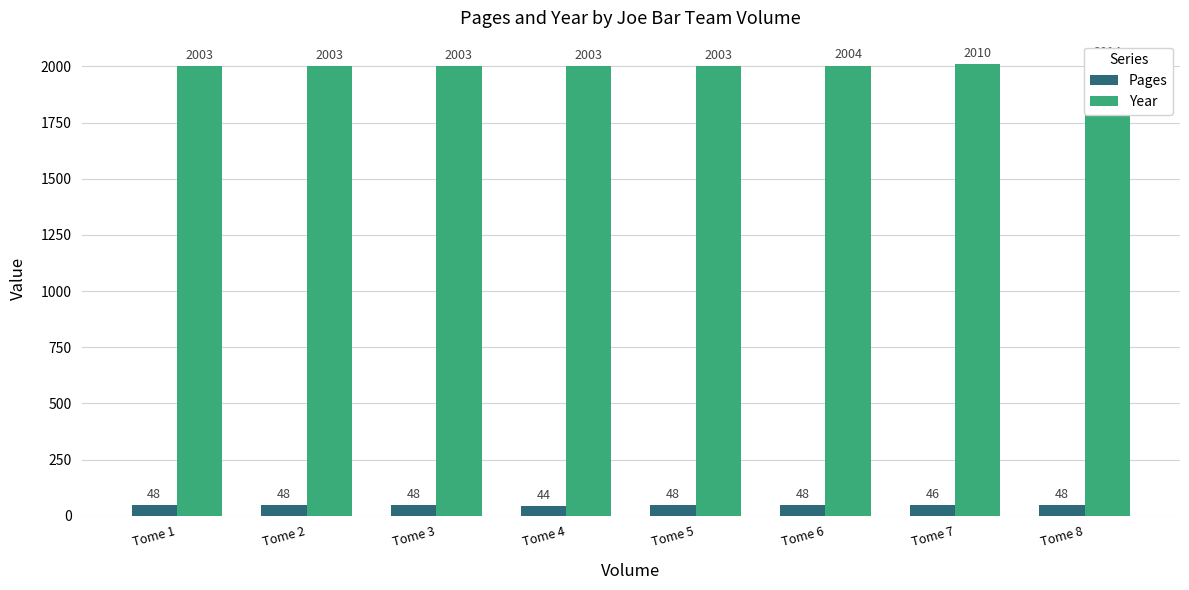

Which series changed the most between Tome 1 and Tome 6?

Year